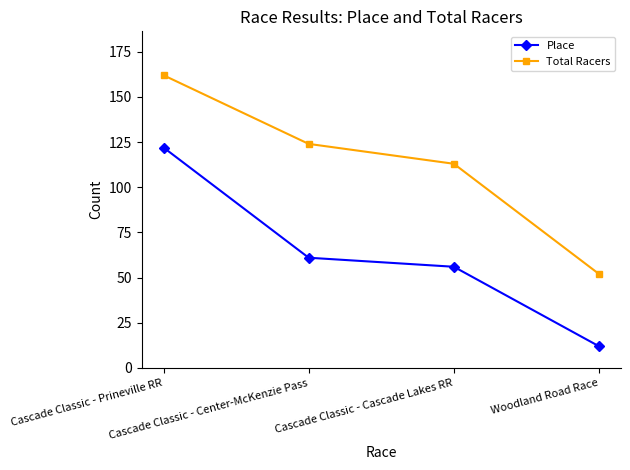

What position from the right is Cascade Classic - Cascade Lakes RR?

2